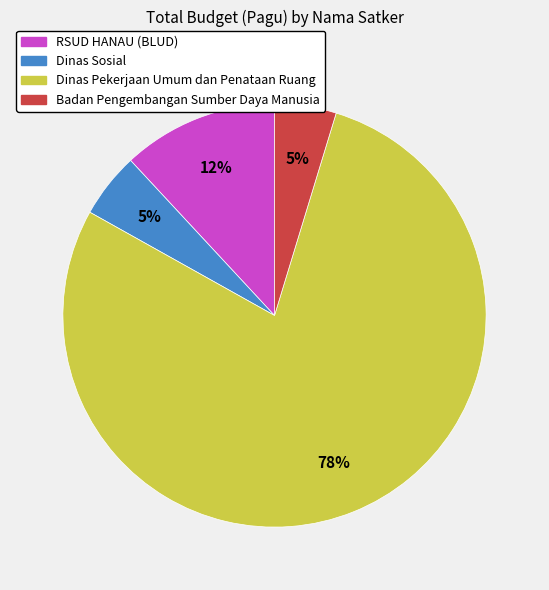

To the nearest percent, what is the average slice percentage?

25%